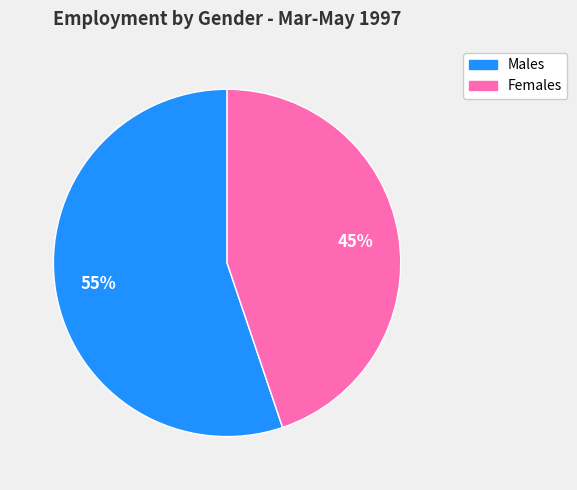

The Males slice represents 62% of the pie. True or false?

False